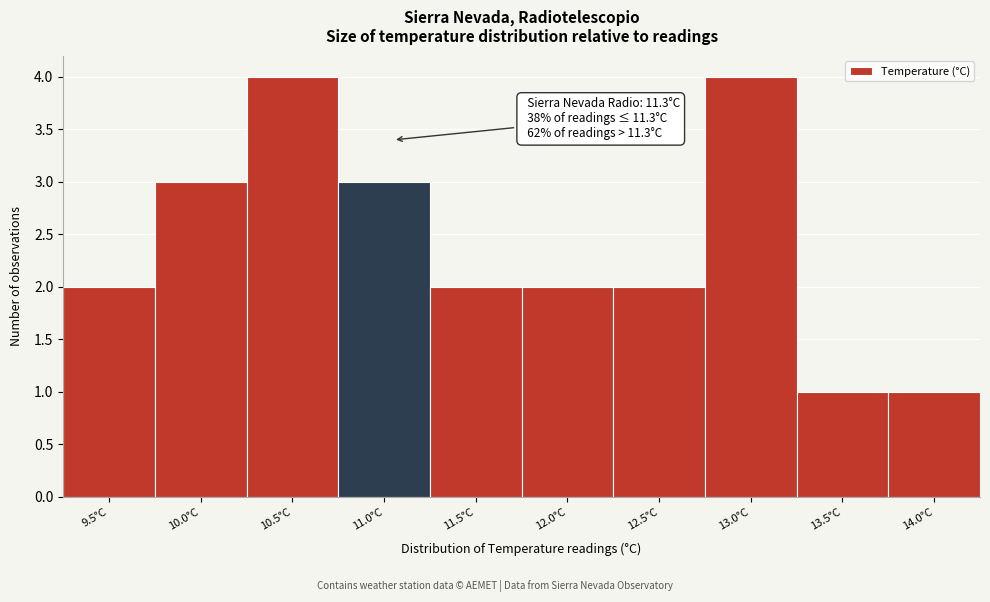

Reading left to right, extract all data points from this chart.

2	3	4	3	2	2	2	4	1	1